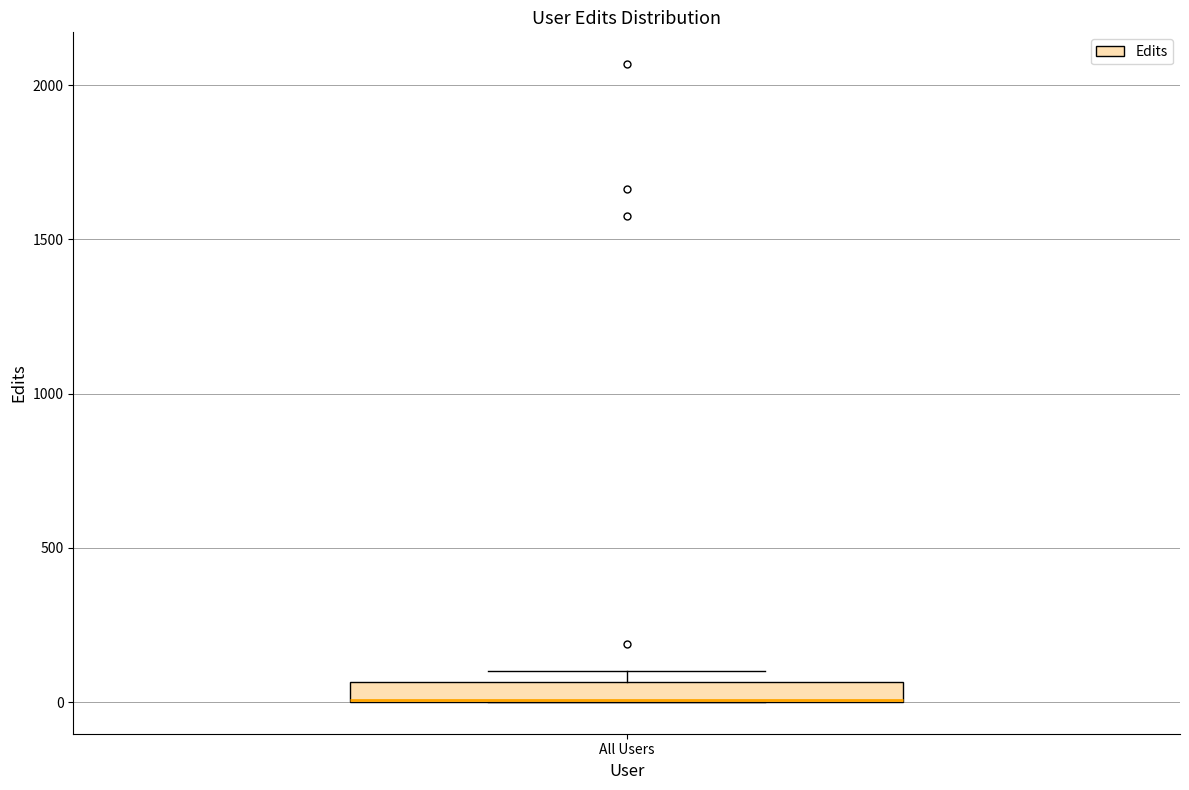

Where is the lower edge of the box for All Users on the y-axis? The values are not printed on the chart, so give them approximately, as read against the axis.

0